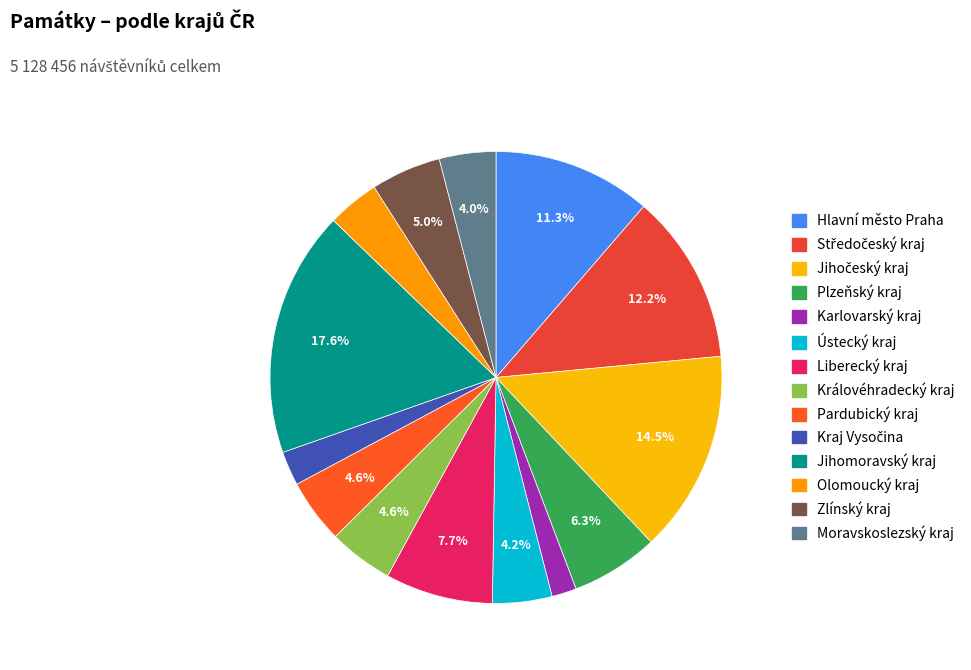

Do Královéhradecký kraj and Kraj Vysočina together represent more than half of the pie?

No